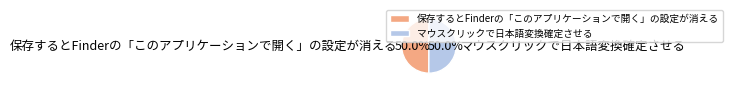

How many segments does this pie chart have?

2